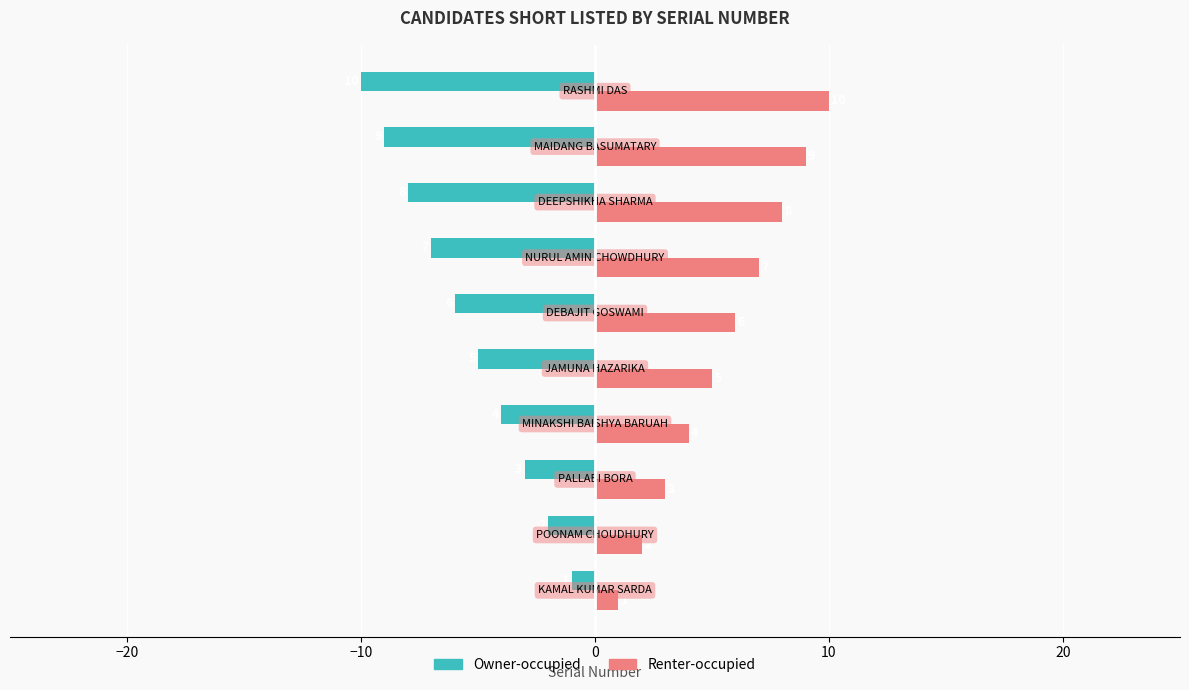

What is the maximum value shown in the chart?

10